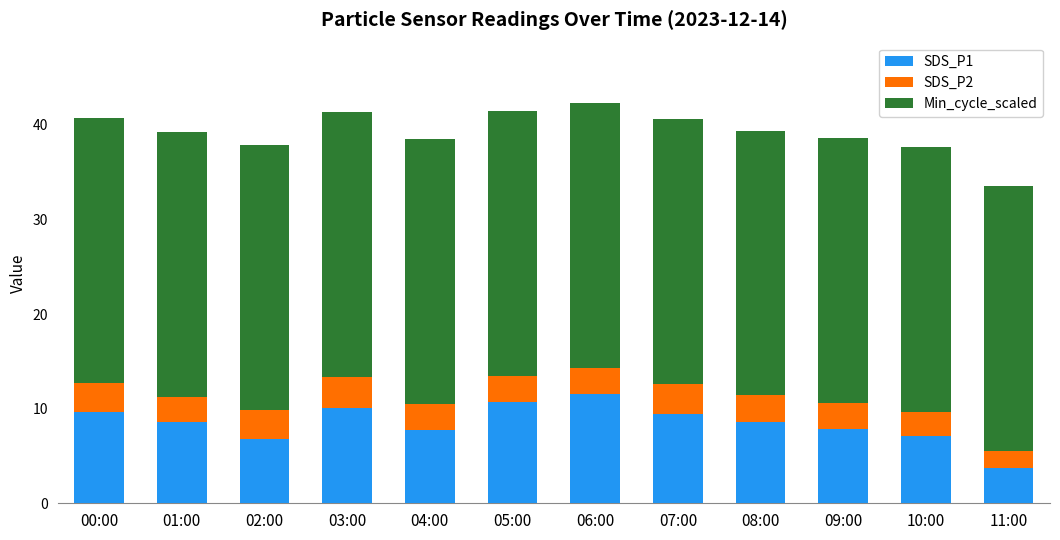

What is the difference between the SDS_P1 values at 07:00 and 11:00?

5.7